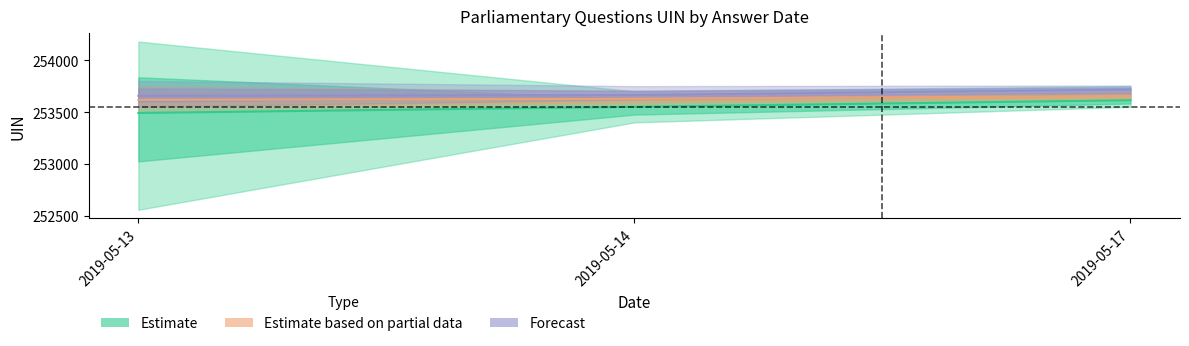

How many distinct data groups are displayed?

3